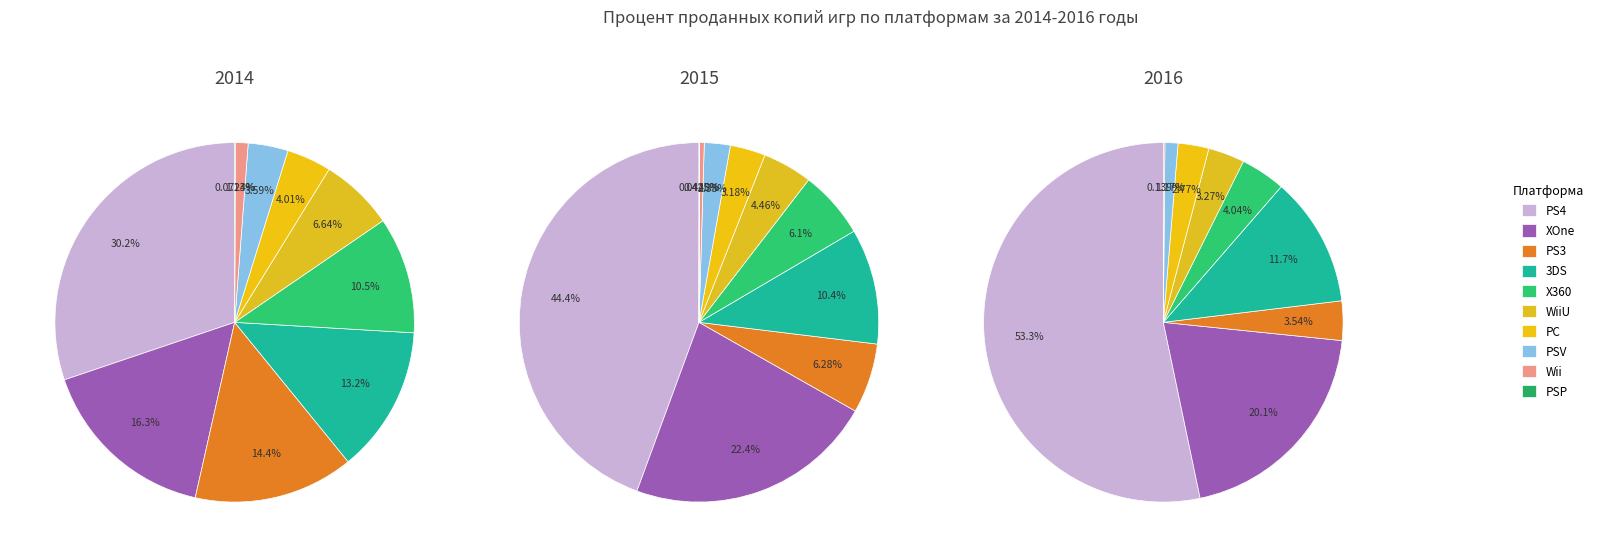

Rank the series at 3 from lowest to highest value.

2015, 2016, 2014